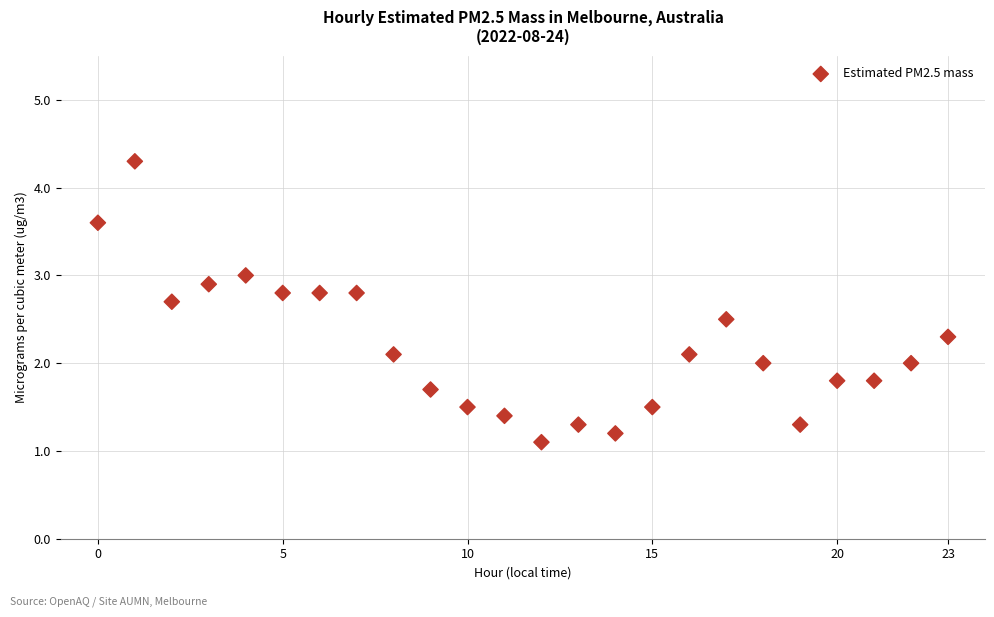

What is the range of Y values (max minus min)?

3.2